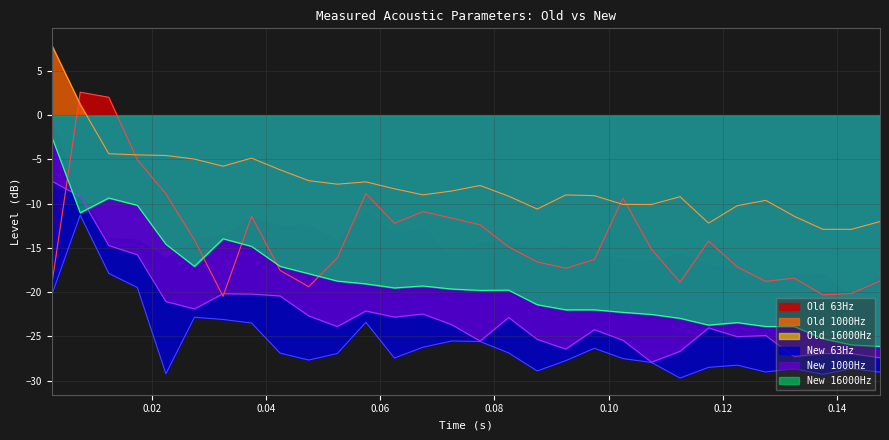

What is the minimum value shown in the chart?

-29.7